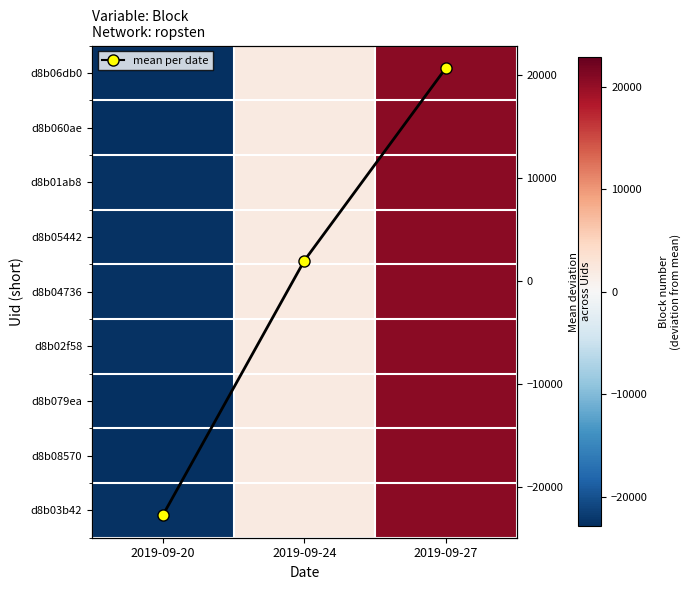

Which series has the largest range (max minus min)?

d8b079ea